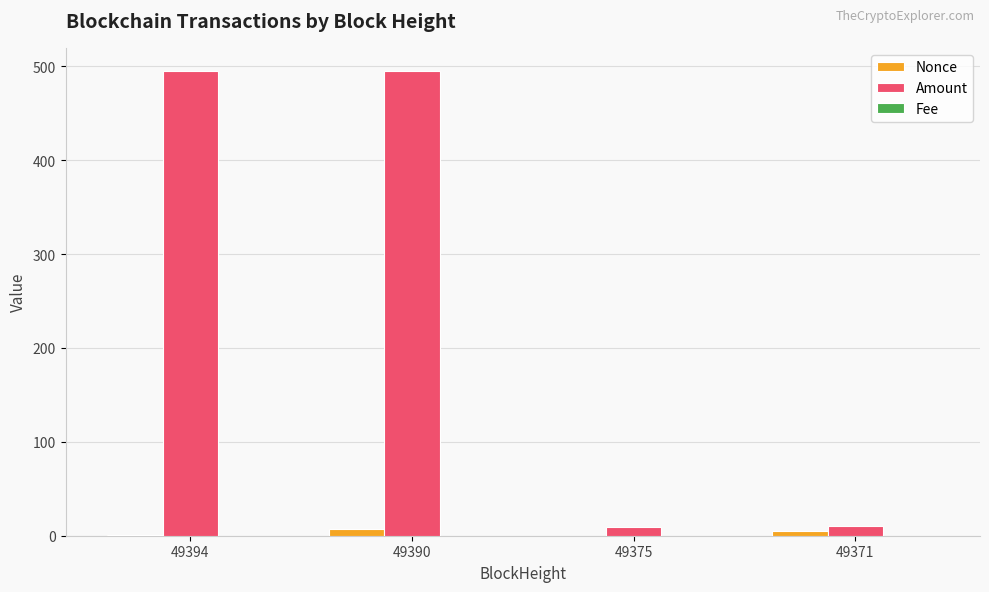

Which series has the largest total across all categories?

Amount